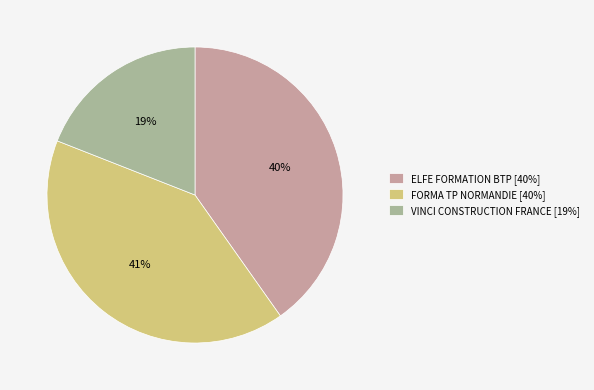

Does any single category account for the majority?

No